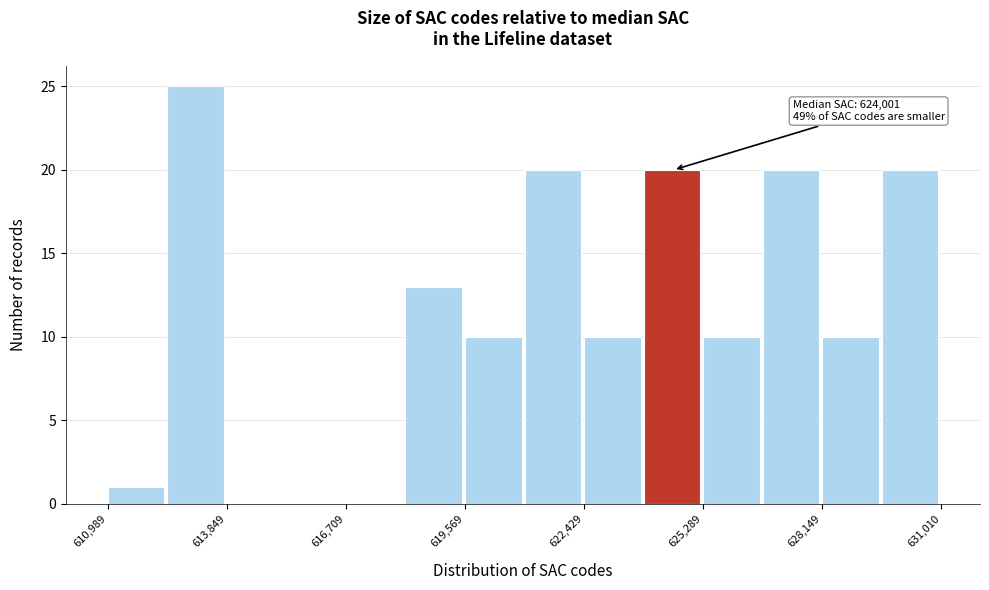

Read against the x-axis, roughly where is the centre of the tallest bar?

613000